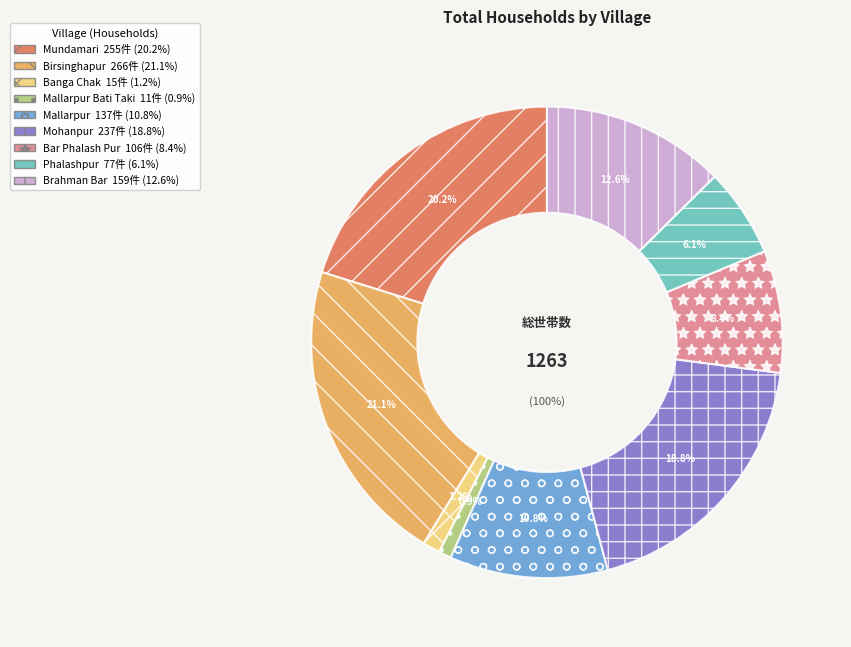

Does any single category account for the majority?

No